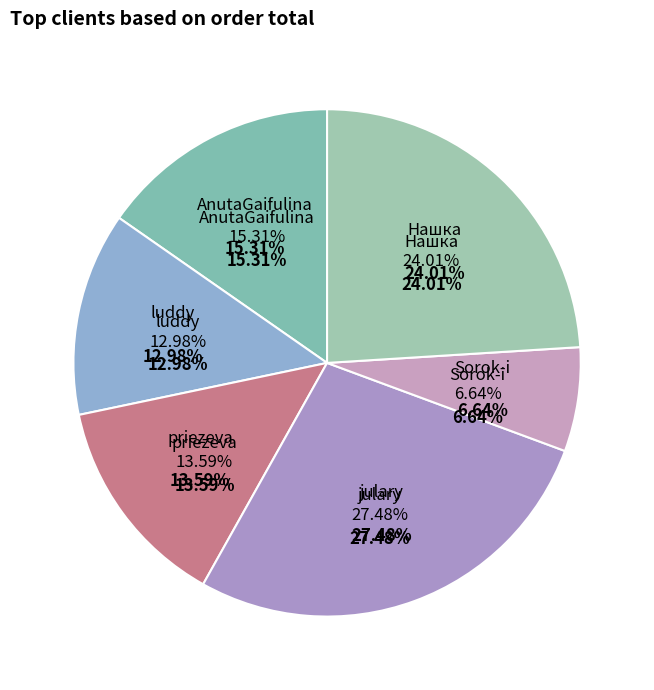

What is the change in value from AnutaGaifulina to priezeva?

-65.2